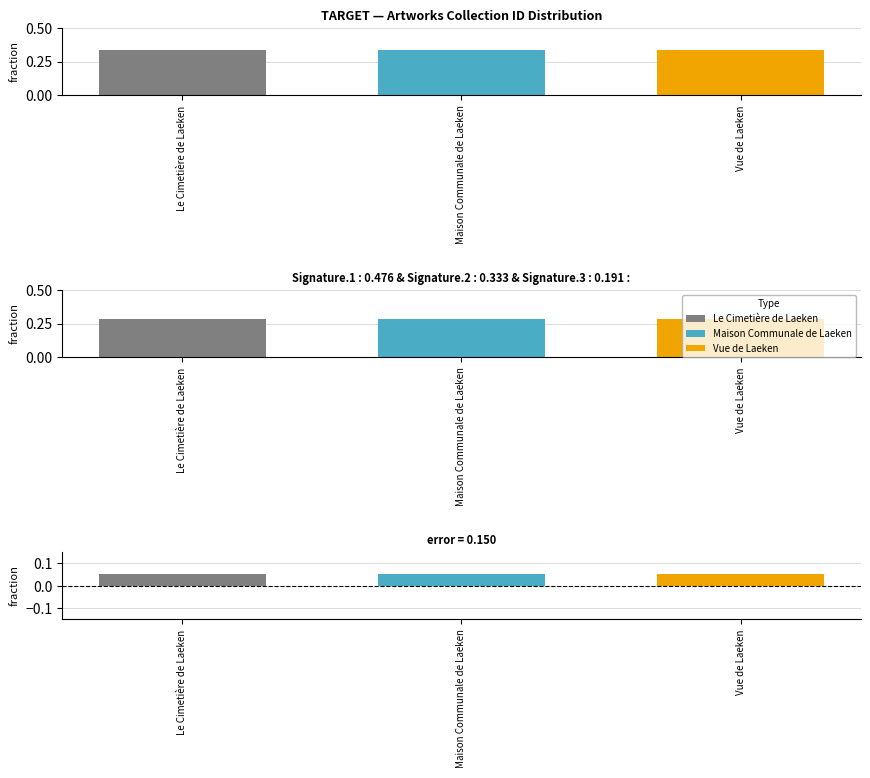

How many series are shown in this chart?

1